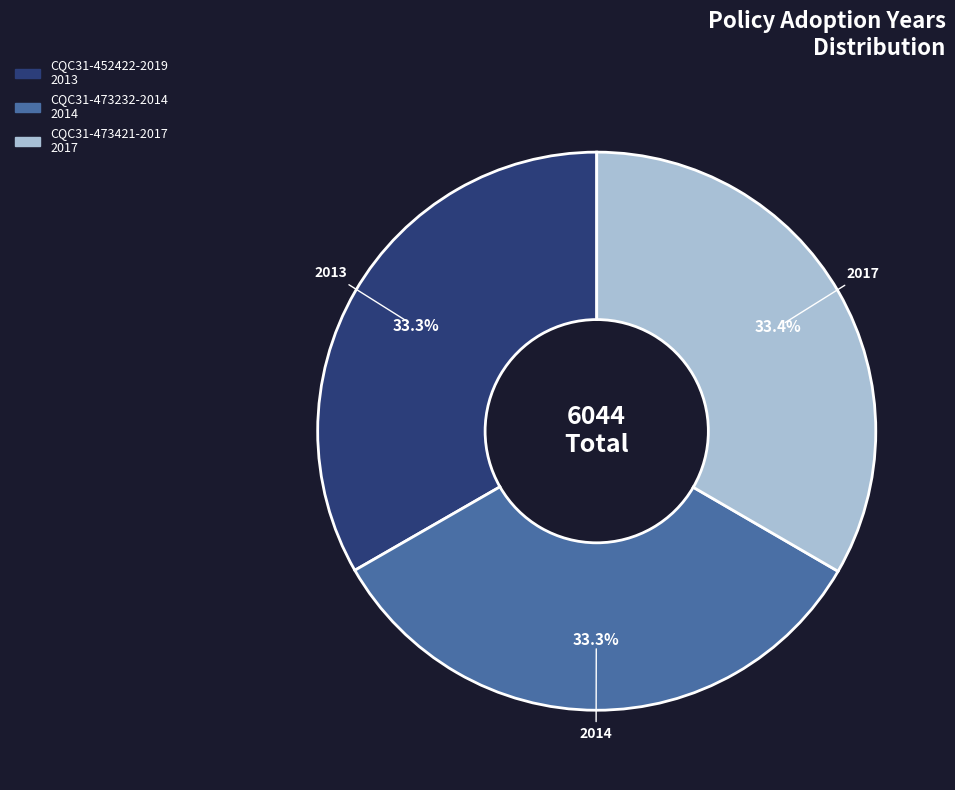

To the nearest percent, what portion does CQC31-473421-2017 represent?

33%